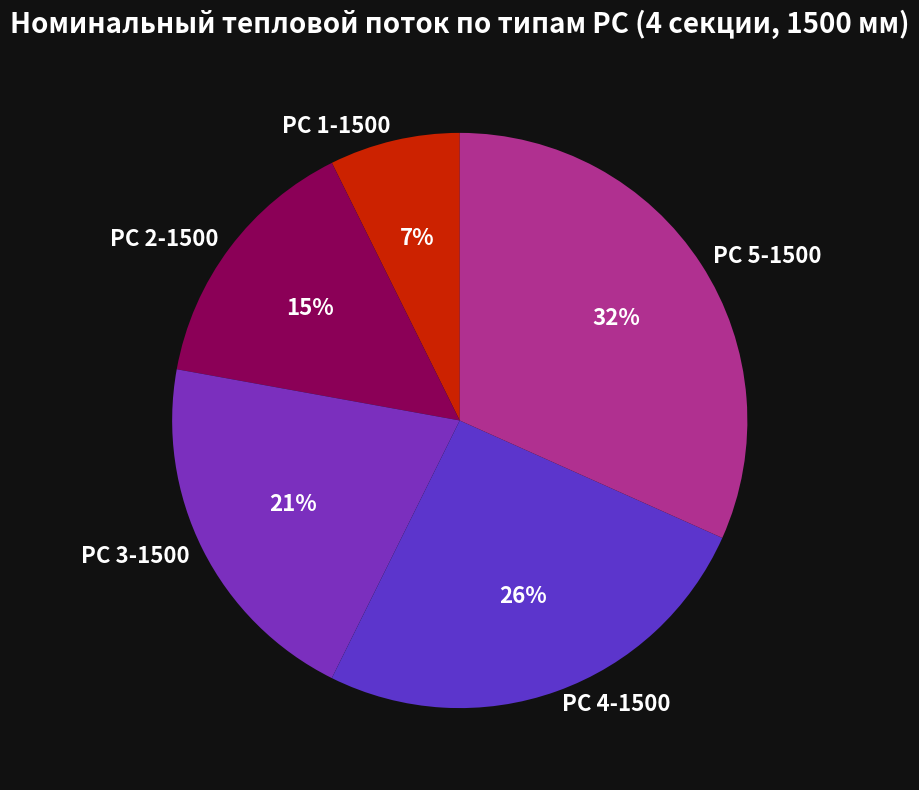

Do РС 2-1500 and РС 4-1500 together represent more than half of the pie?

No